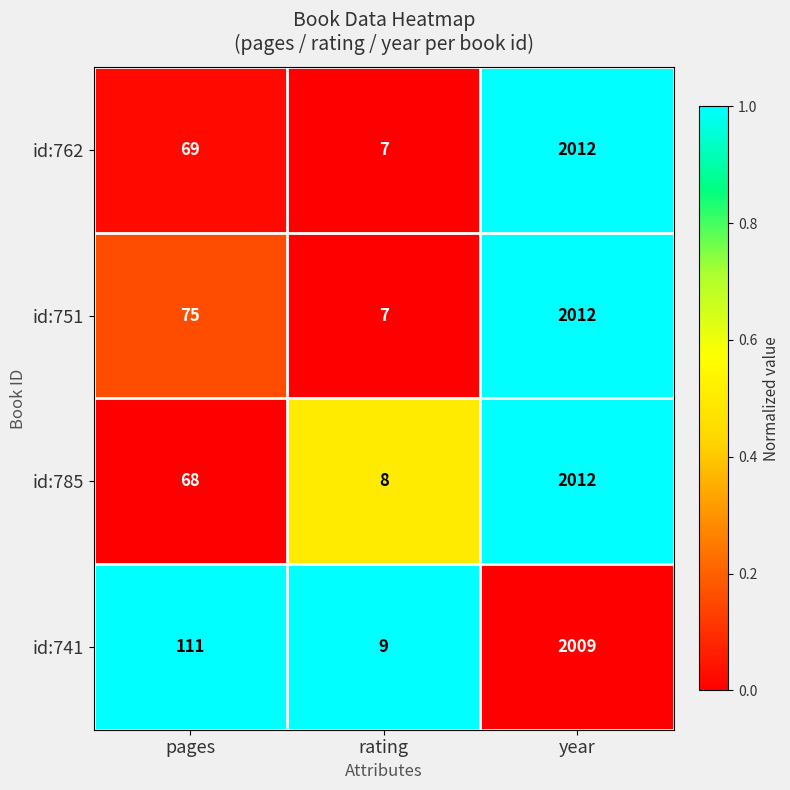

What is the difference between the highest and lowest values at rating?

2